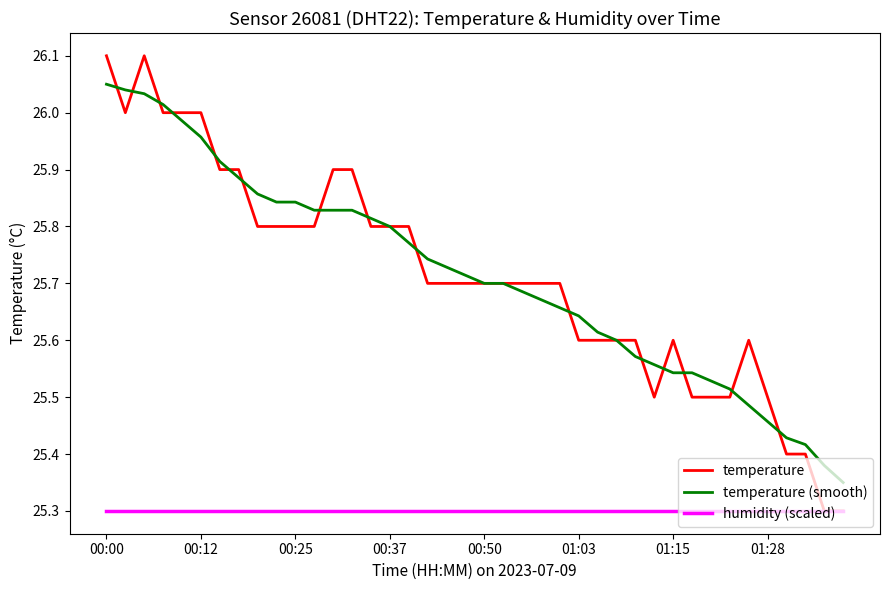

How many lines are shown in the chart?

3